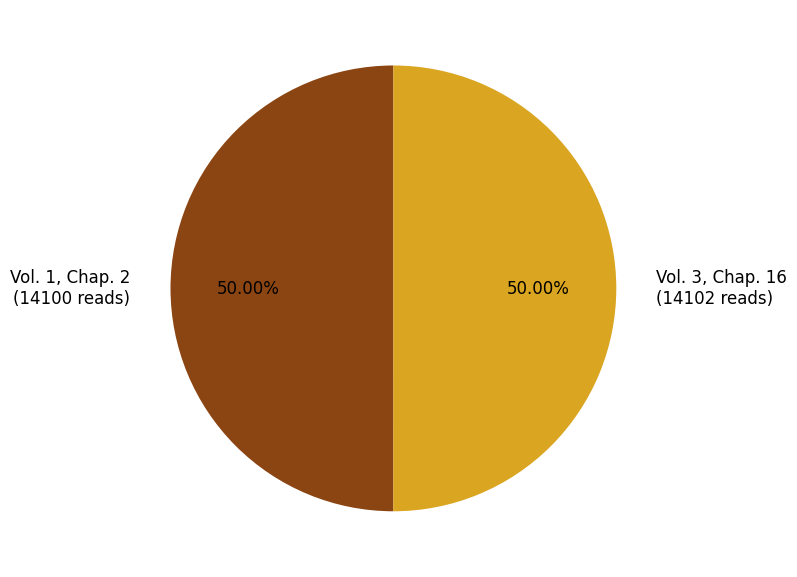

True or false: Vol. 3, Chap. 16 accounts for 50% of the total.

True